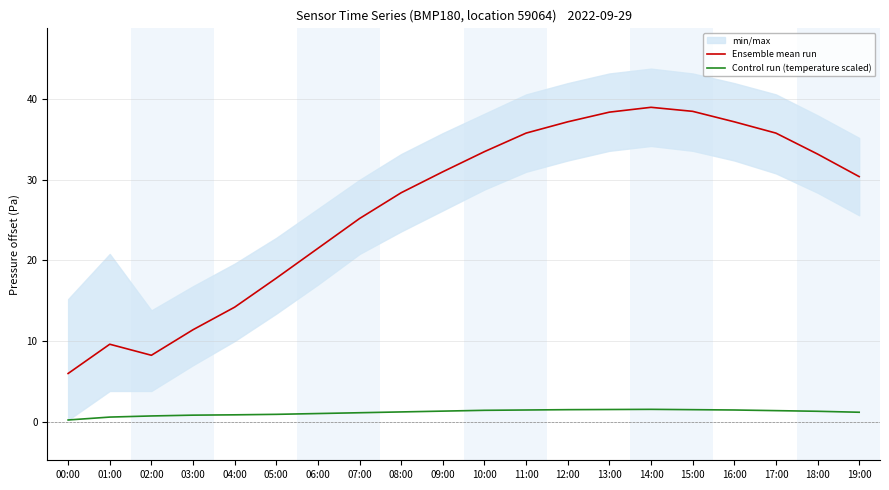

At which category is the sum across all series the highest?

14:00